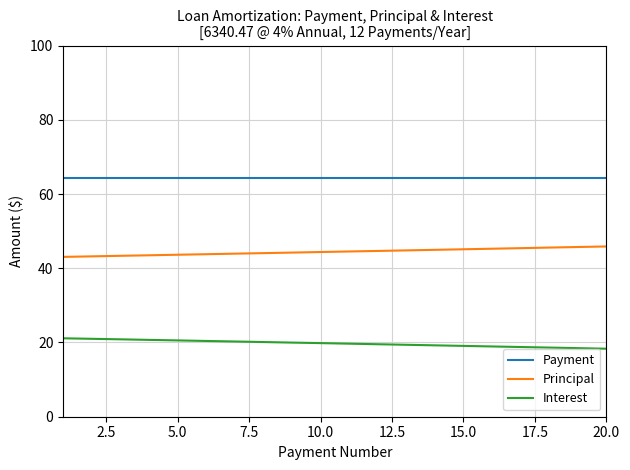

What is the greatest value displayed?

64.2